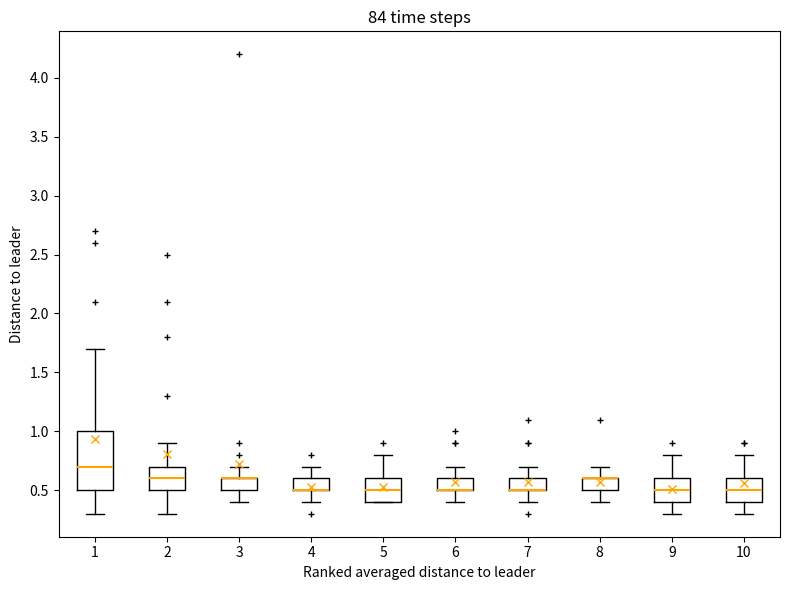

Comparing the boxes themselves (not the whiskers), which one is the tallest?

1